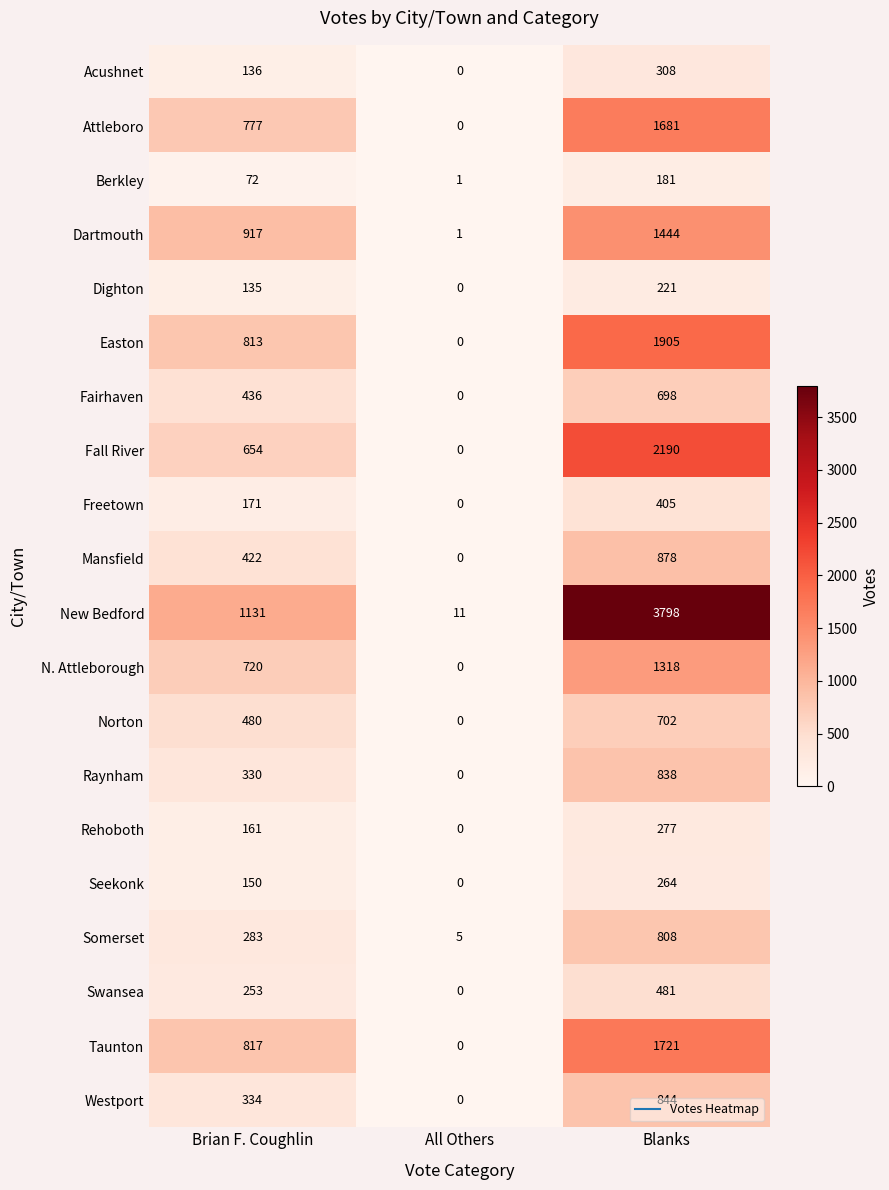

What is the difference between the maximum and minimum values in the Mansfield series?

878